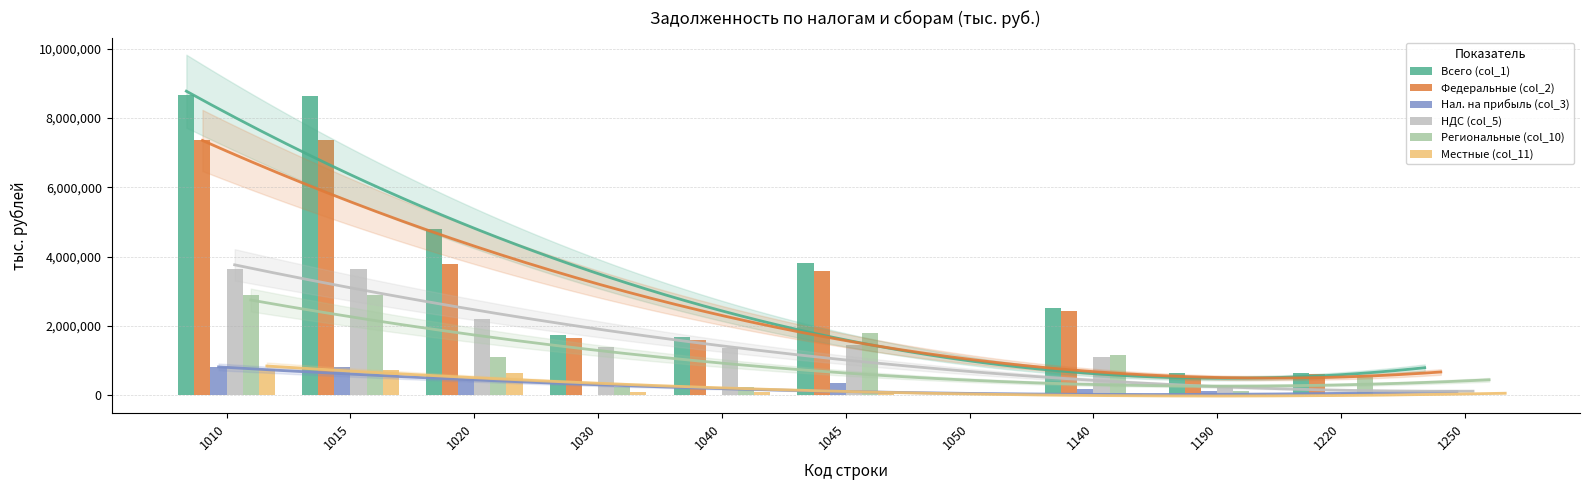

What is the difference between the highest and lowest values at 1220?

627425